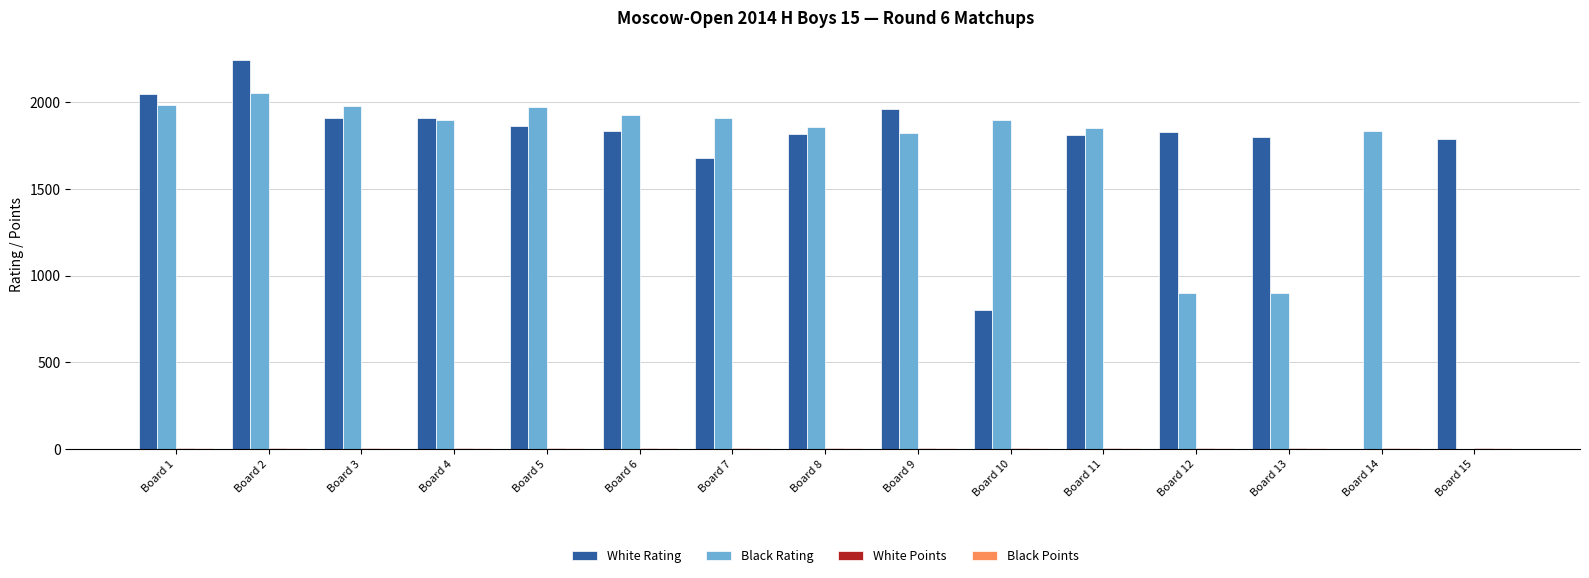

At which category is the sum across all series the highest?

Board 2